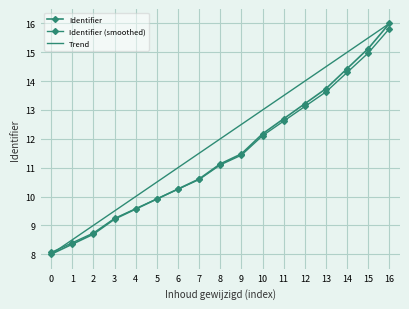

Rank the series by their maximum value, from highest to lowest.

Identifier, Trend, Identifier (smoothed)